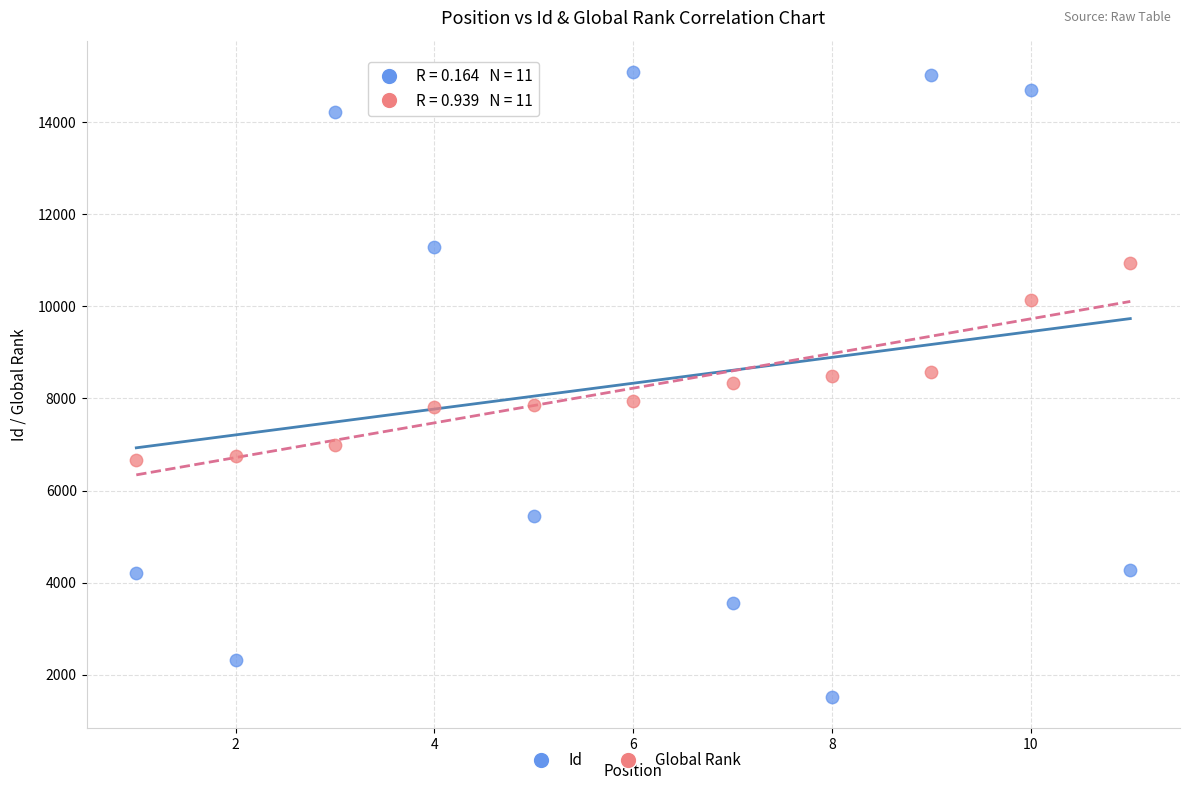

Which series has the largest Y range (max minus min)?

Id